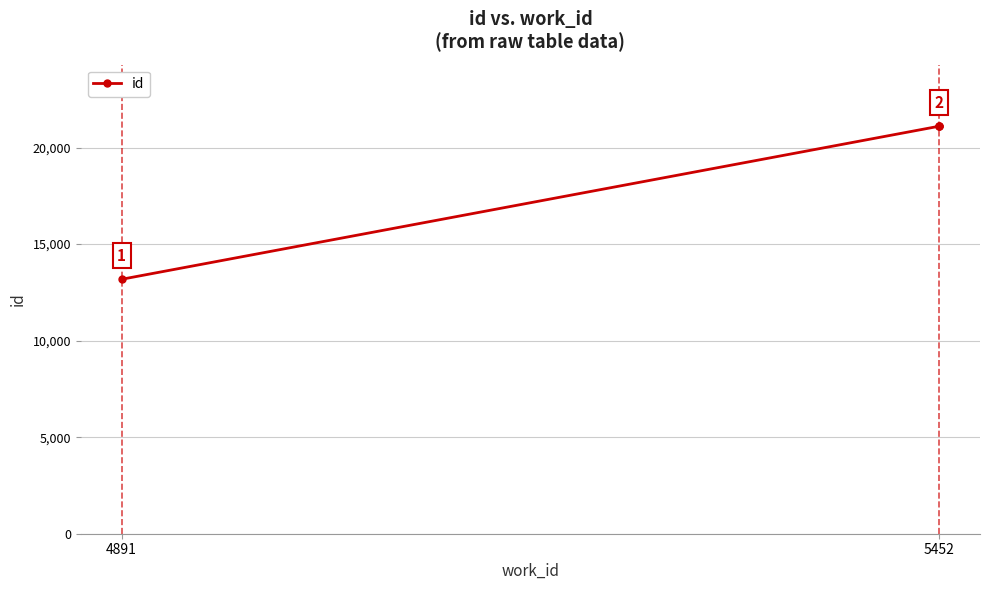

What is the difference between the maximum and minimum values?

7947